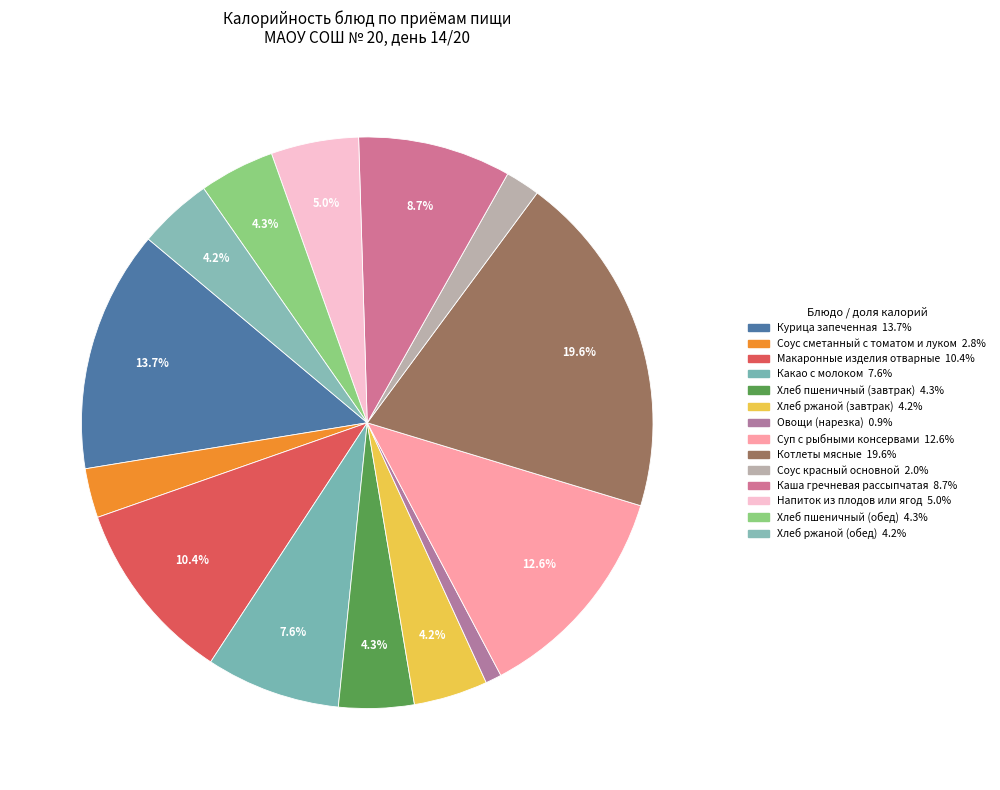

Which has a higher value, Овощи (нарезка) or Котлеты мясные?

Котлеты мясные